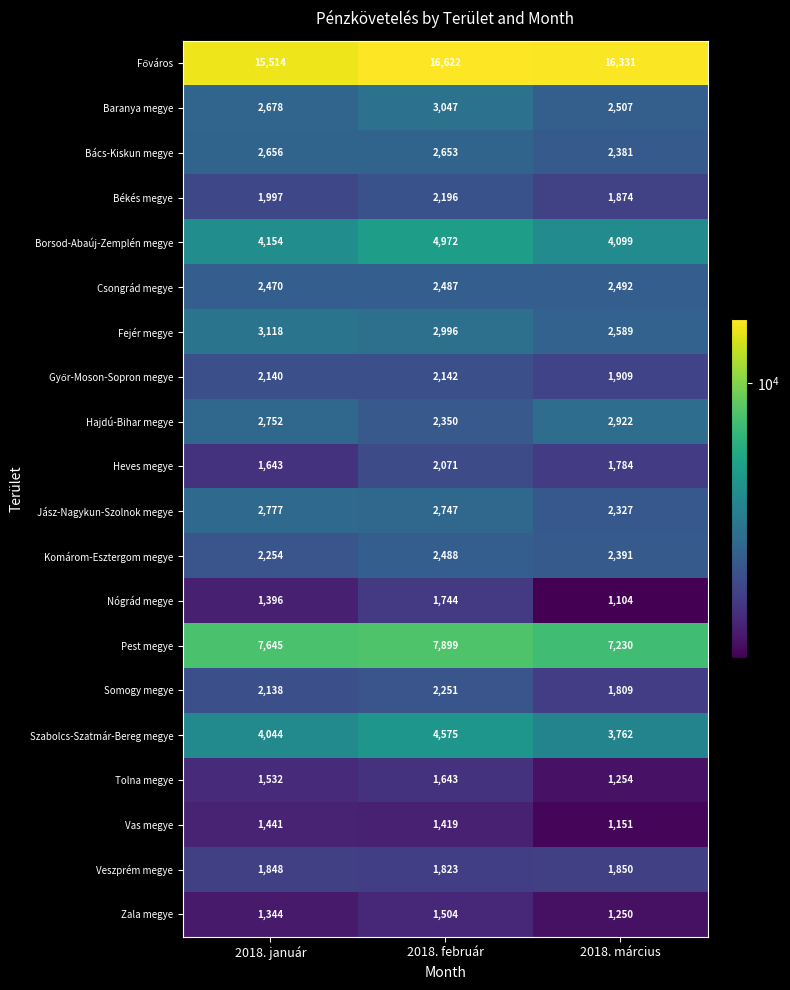

List the labels in order of Baranya megye value, largest first.

2018. február, 2018. január, 2018. március